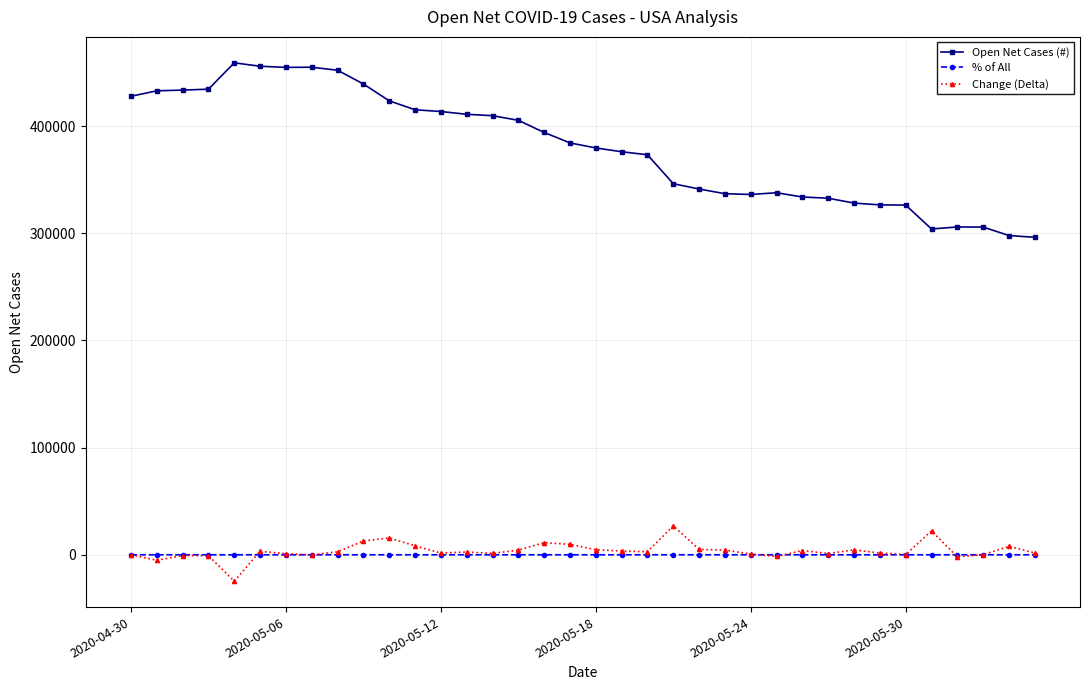

How many data points in Open Net Cases (#) are less than 384245?

18